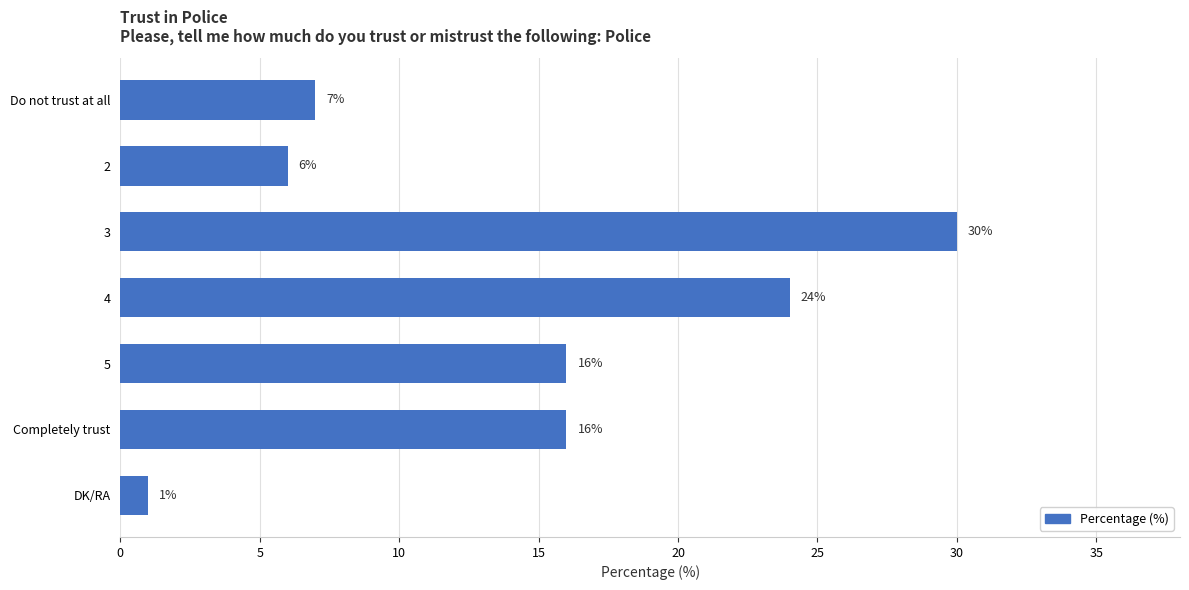

What is the maximum value shown in the chart?

30